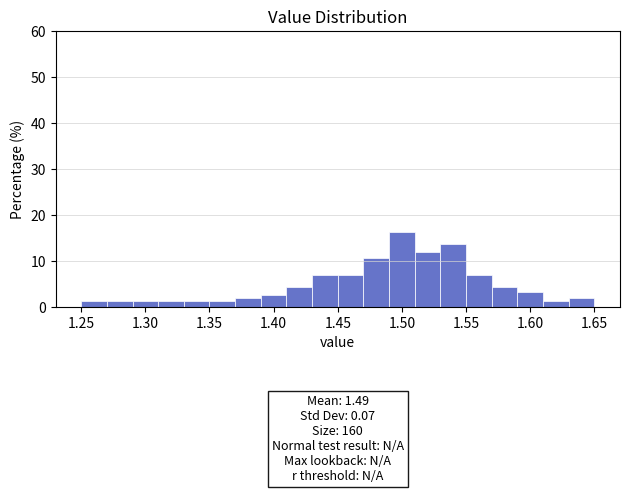

Which range on the x-axis has the tallest bar?

1.49 to 1.51